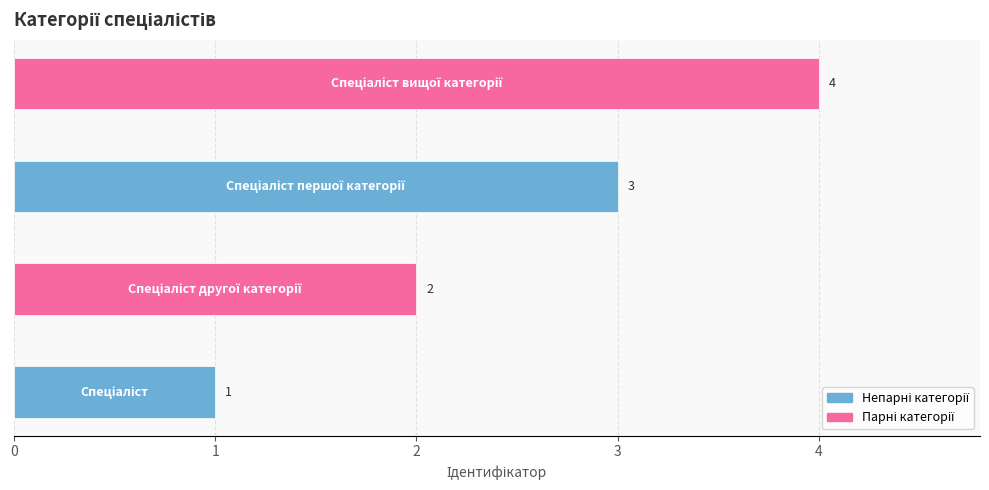

Does the chart contain stacked bars?

No